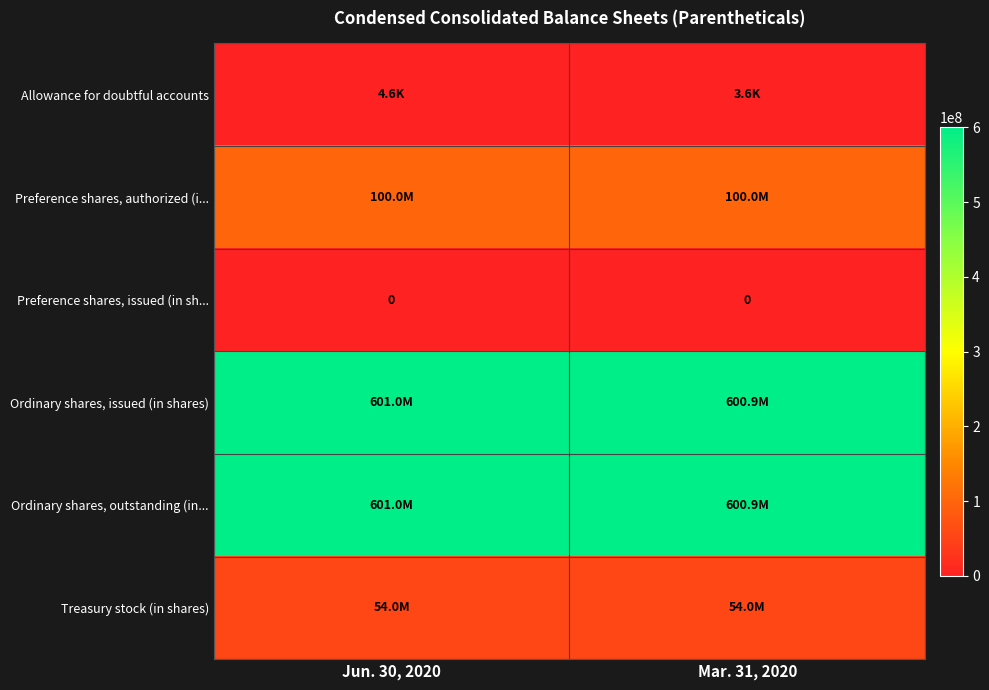

True or false: row_3 has a value of 973410988 at Mar. 31, 2020.

False